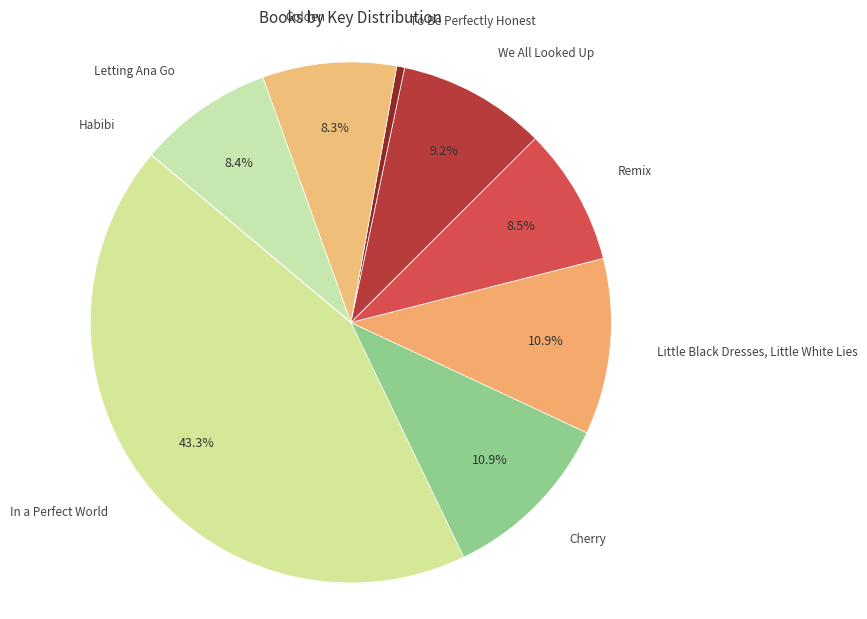

Is it true that Little Black Dresses, Little White Lies is 4% of the pie?

False